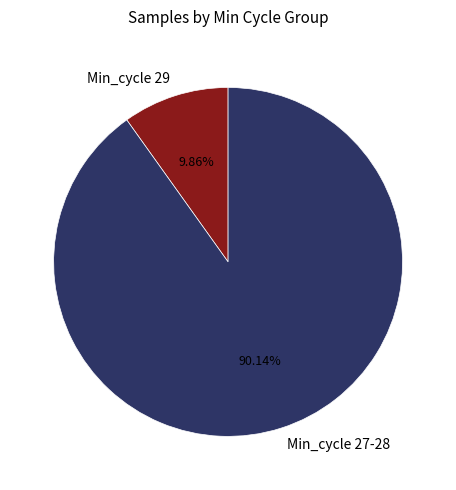

Which has a higher value, Min_cycle 27-28 or Min_cycle 29?

Min_cycle 27-28